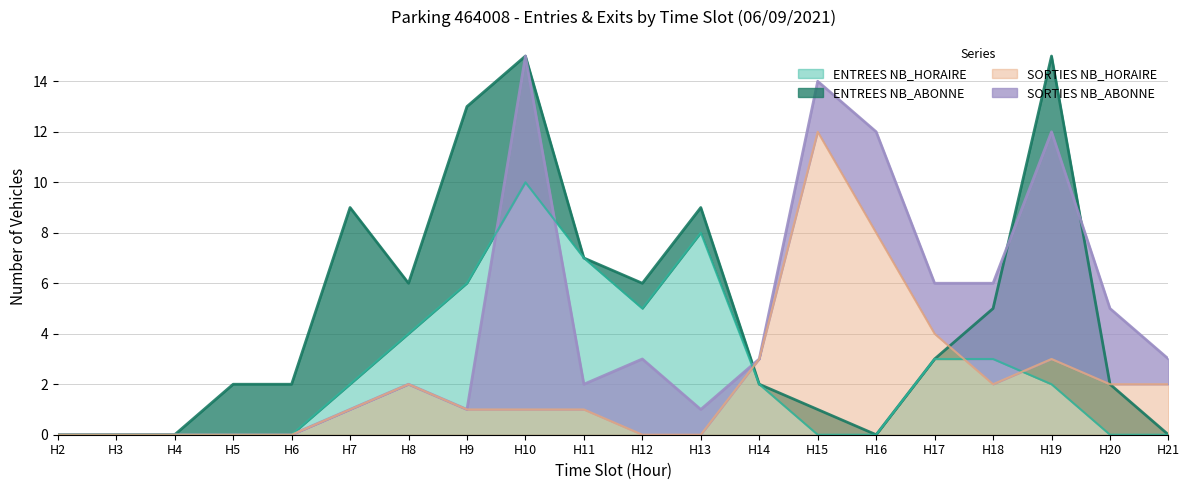

True or false: SORTIES NB_HORAIRE has a value of 0 at H13.

True